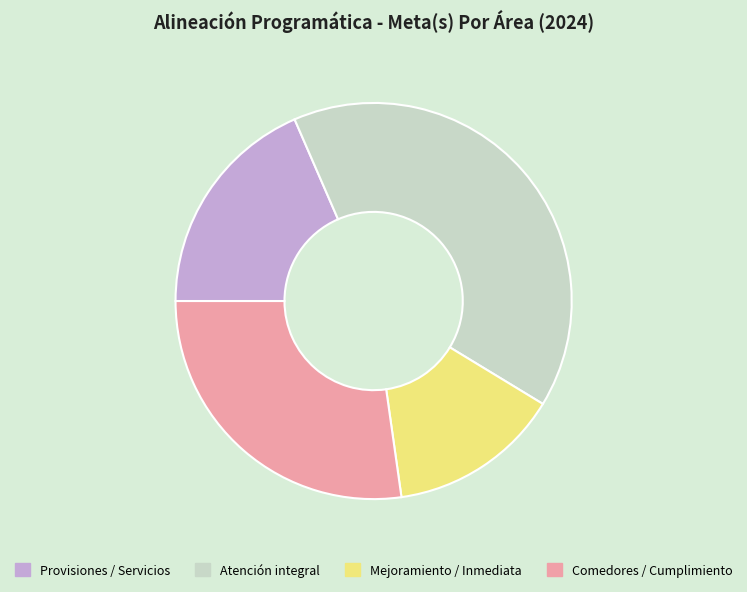

Does any single category account for the majority?

No